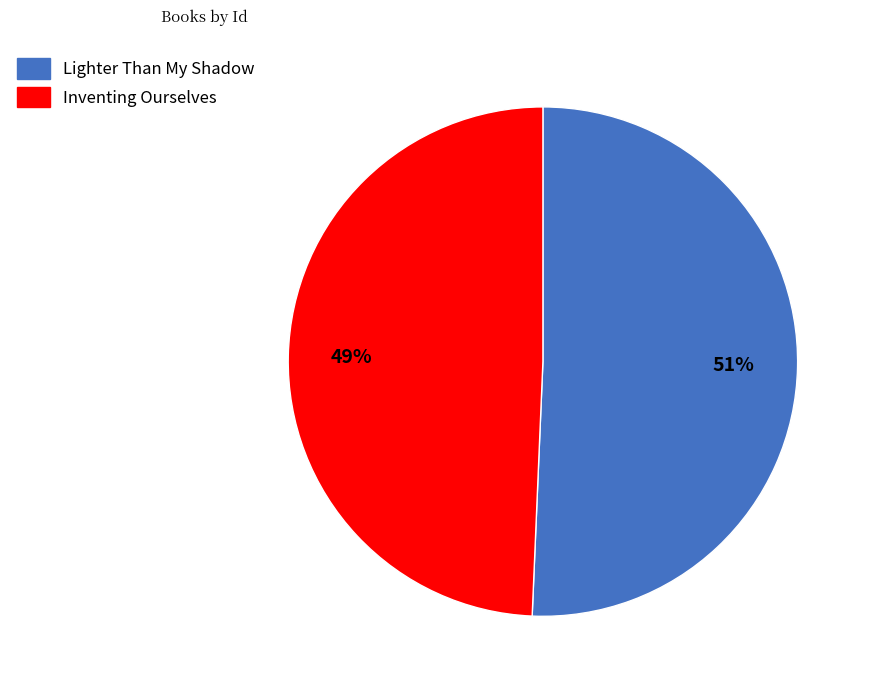

Which has a higher value, Lighter Than My Shadow or Inventing Ourselves?

Lighter Than My Shadow